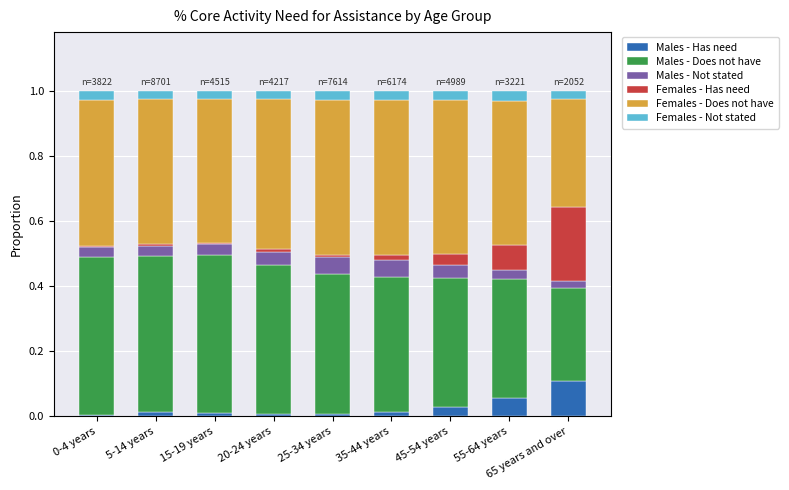

True or false: Males - Has need has a value of 0.1 at 55-64 years.

True